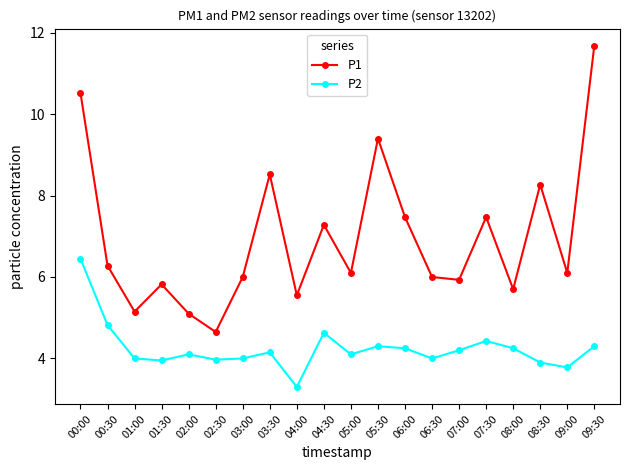

True or false: P2 and P1 cross at least once.

False